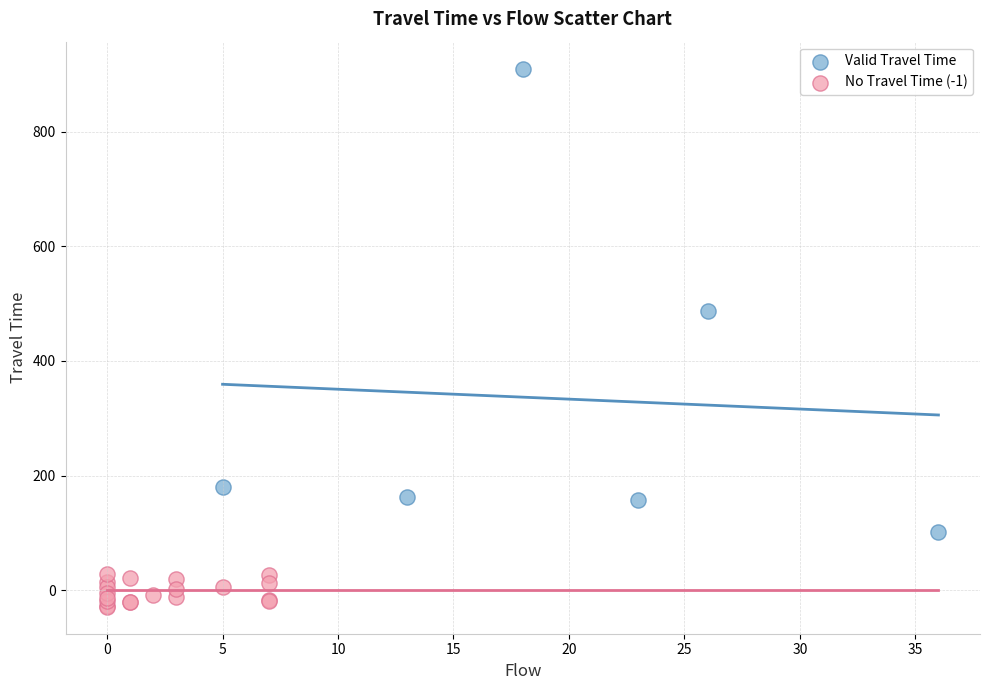

Which series has the widest spread of Y values?

Valid Travel Time